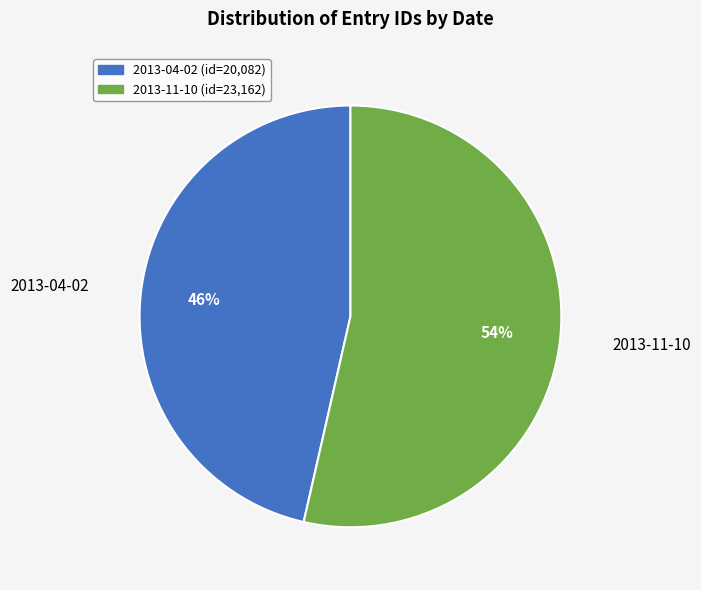

True or false: 2013-11-10 accounts for 54% of the total.

True